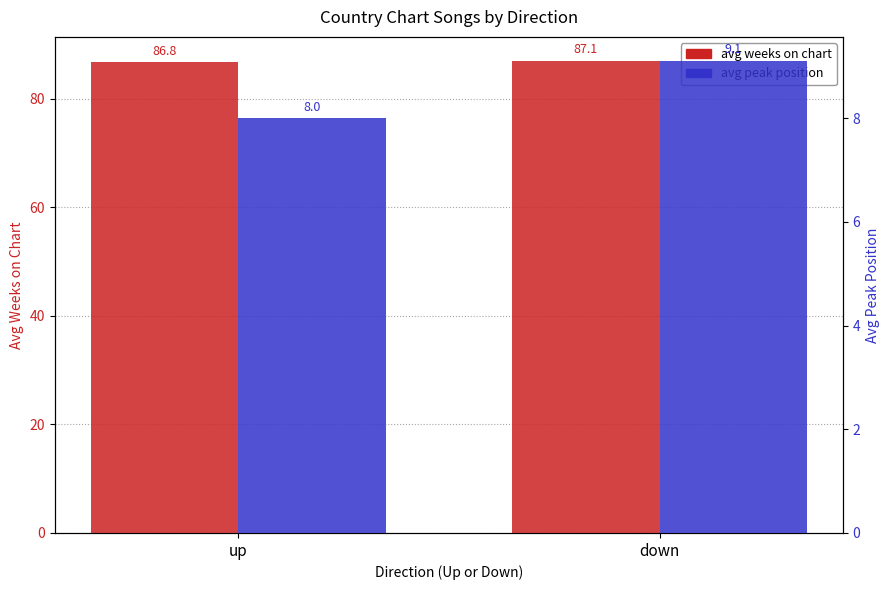

True or false: avg peak position has a value of 16.2 at down.

False